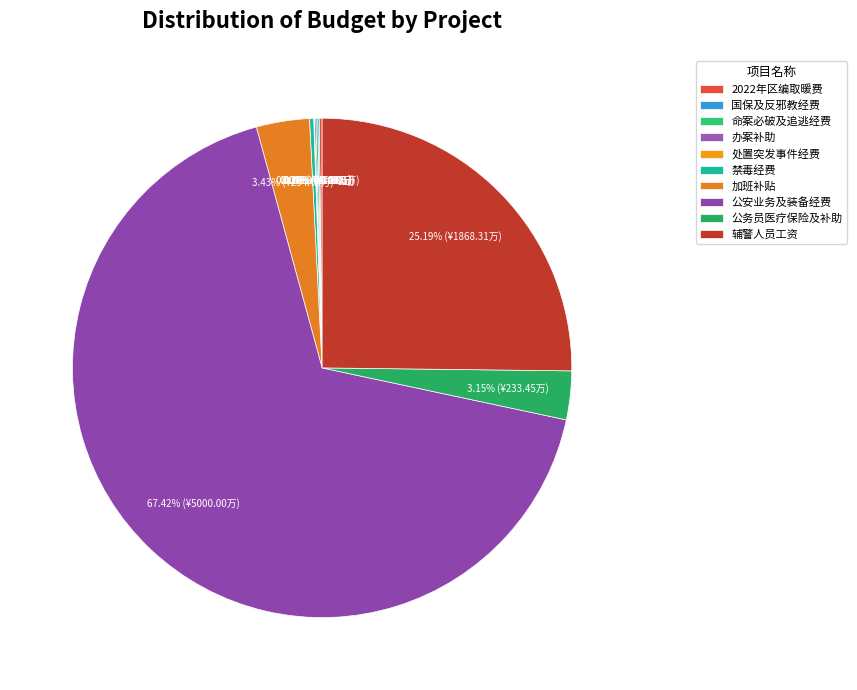

Which category accounts for the majority?

公安业务及装备经费